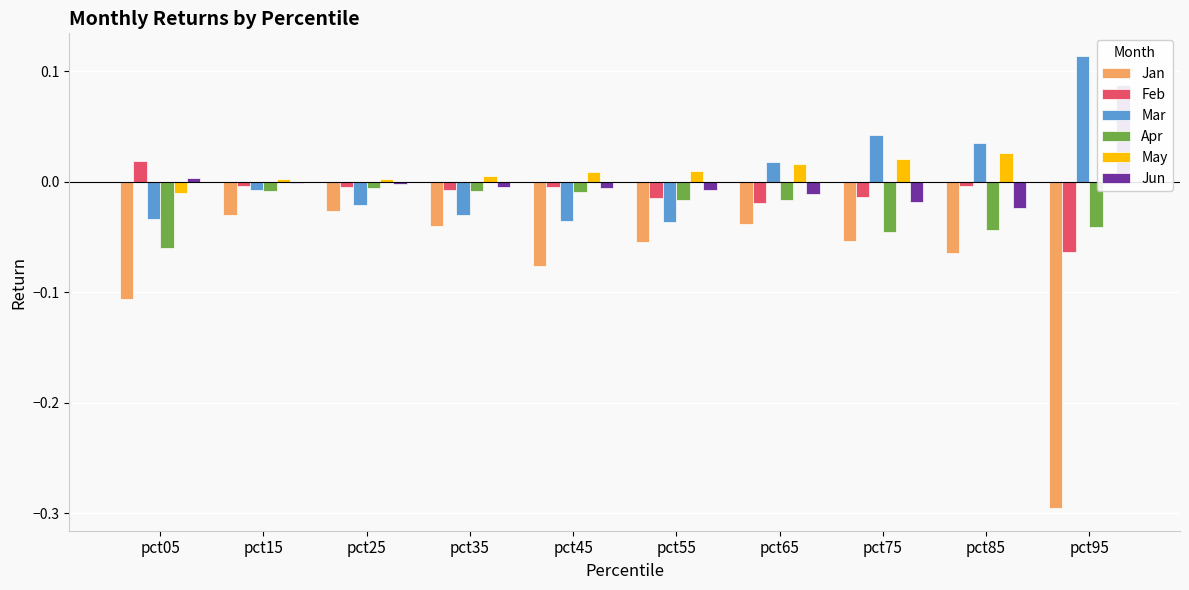

What are all the series names shown in the legend?

Jan, Feb, Mar, Apr, May, Jun